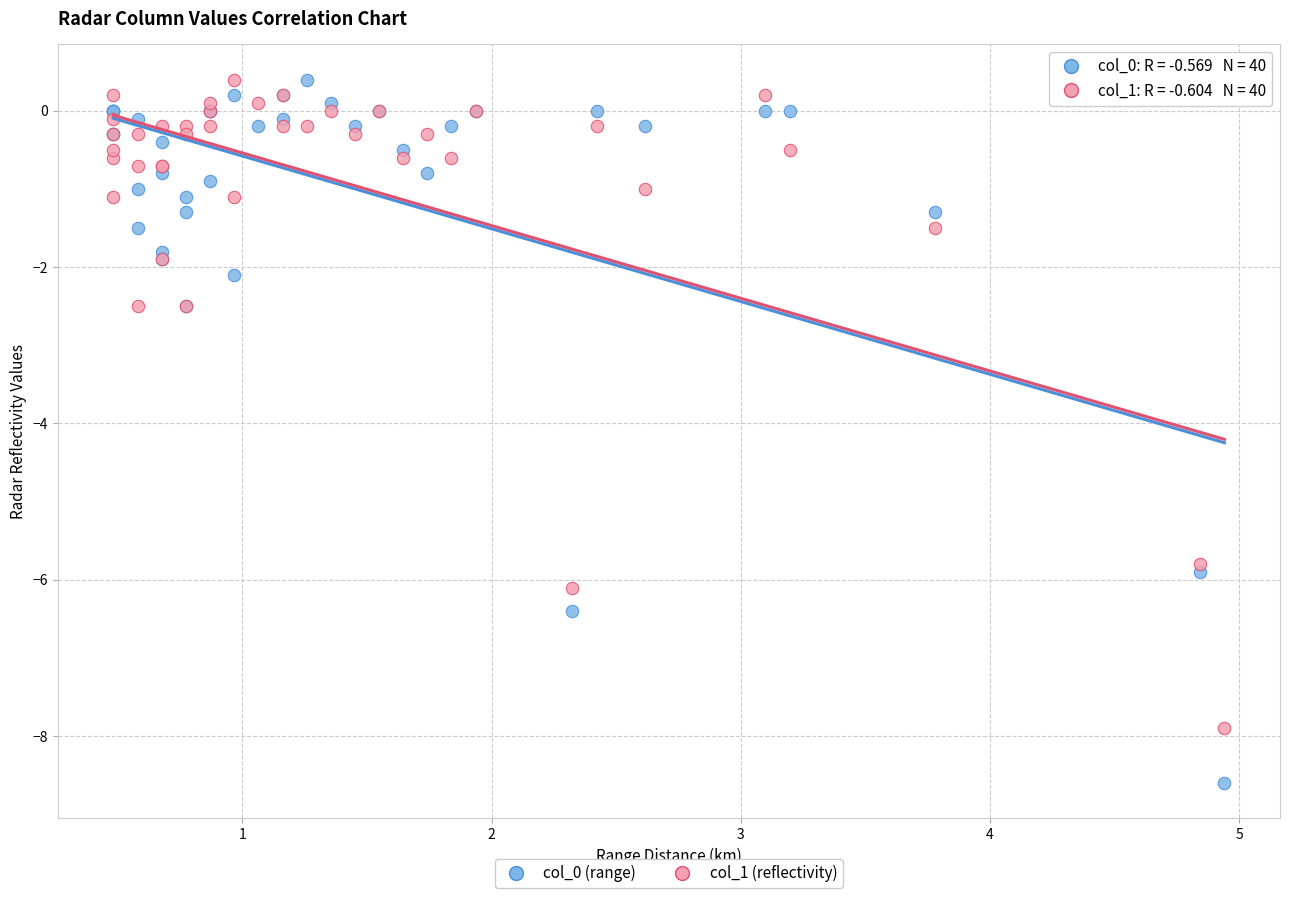

Which series has the widest spread of Y values?

col_0 (range)